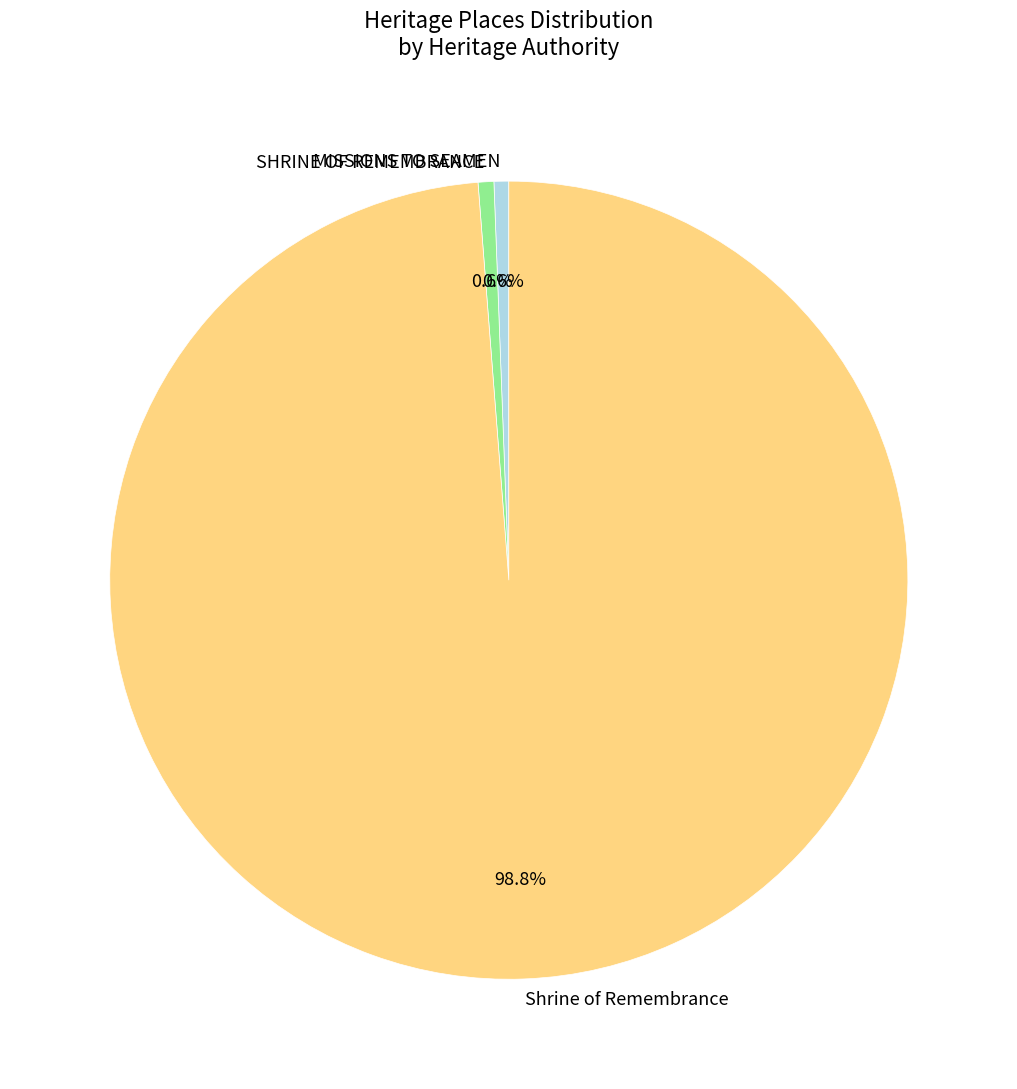

Combined, do SHRINE OF REMEMBRANCE and MISSIONS TO SEAMEN account for over 50%?

No